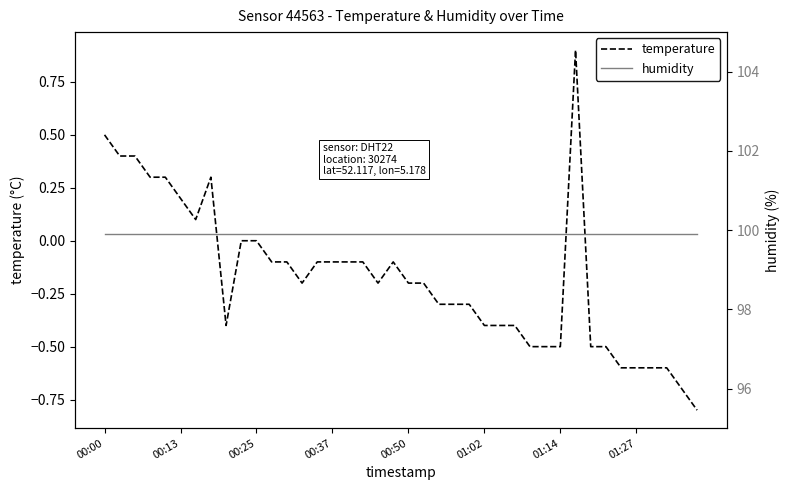

What is the sum of the humidity values at 34 and 29?

199.8